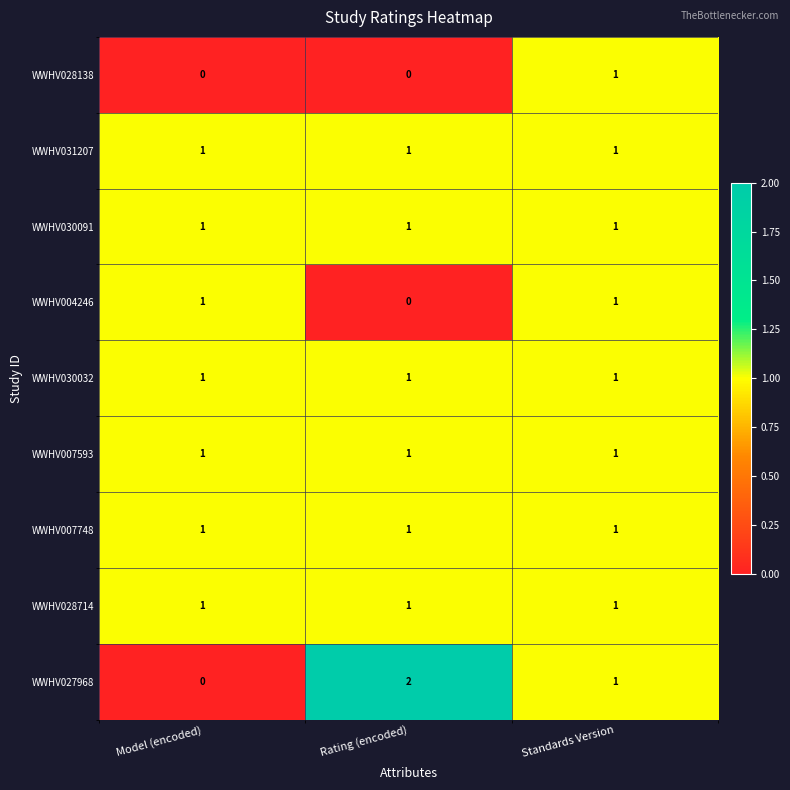

Is it true that WWHV028714 equals 1 at Model (encoded)?

True